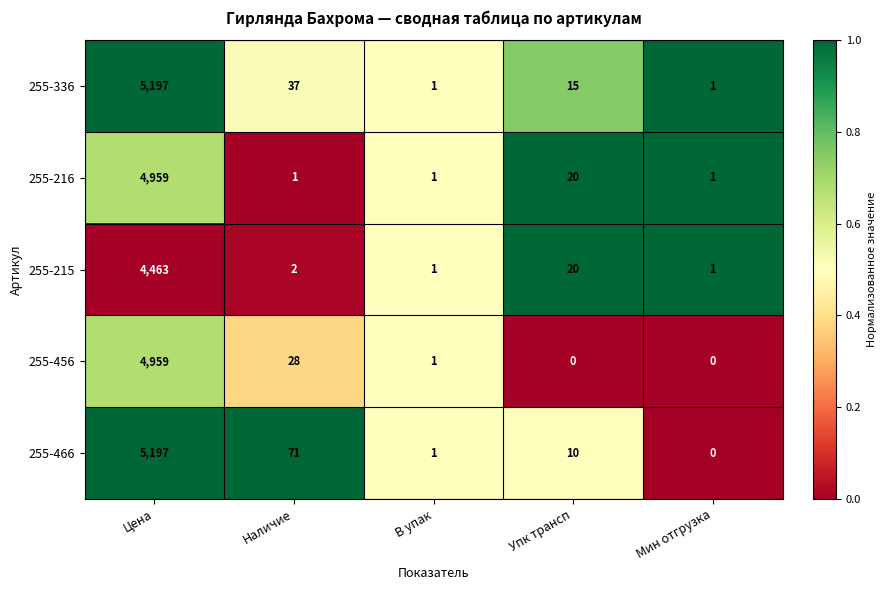

List the labels in order of 255-466 value, smallest first.

Мин отгрузка, В упак, Упк трансп, Наличие, Цена